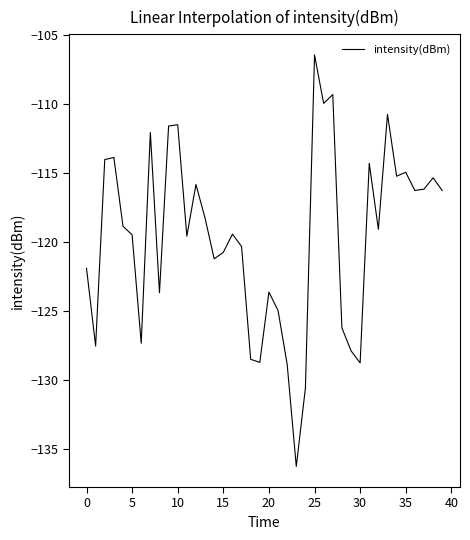

What is the maximum value shown in the chart?

-106.5